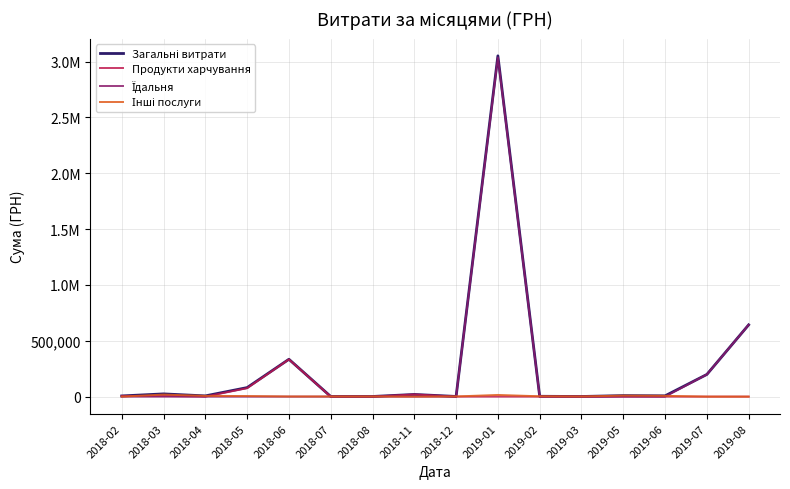

Reading left to right, transcribe all the data shown in this chart.

Загальні витрати: 2018-02=6150.0	2018-03=24408.0	2018-04=6593.0	2018-05=80858.4	2018-06=334486.1	2018-07=1284.0	2018-08=1320.0	2018-11=19410.0	2018-12=1575.0	2019-01=3051803.1	2019-02=2997.6	2019-03=1168.8	2019-05=9082.5	2019-06=7070.0	2019-07=198567.6	2019-08=642692.7
Продукти харчування: 2018-02=6150.0	2018-03=6150.0	2018-04=0.0	2018-05=75670.0	2018-06=333232.5	2018-07=0.0	2018-08=0.0	2018-11=19410.0	2018-12=0.0	2019-01=0.0	2019-02=0.0	2019-03=0.0	2019-05=0.0	2019-06=0.0	2019-07=0.0	2019-08=0.0
Їдальня: 2018-02=0.0	2018-03=0.0	2018-04=0.0	2018-05=0.0	2018-06=0.0	2018-07=0.0	2018-08=0.0	2018-11=0.0	2018-12=0.0	2019-01=3036749.9	2019-02=0.0	2019-03=0.0	2019-05=0.0	2019-06=0.0	2019-07=198567.6	2019-08=642692.7
Інші послуги: 2018-02=0.0	2018-03=18258.0	2018-04=6593.0	2018-05=5188.4	2018-06=1253.6	2018-07=1284.0	2018-08=1320.0	2018-11=0.0	2018-12=1575.0	2019-01=15053.2	2019-02=2997.6	2019-03=1168.8	2019-05=9082.5	2019-06=7070.0	2019-07=0.0	2019-08=0.0